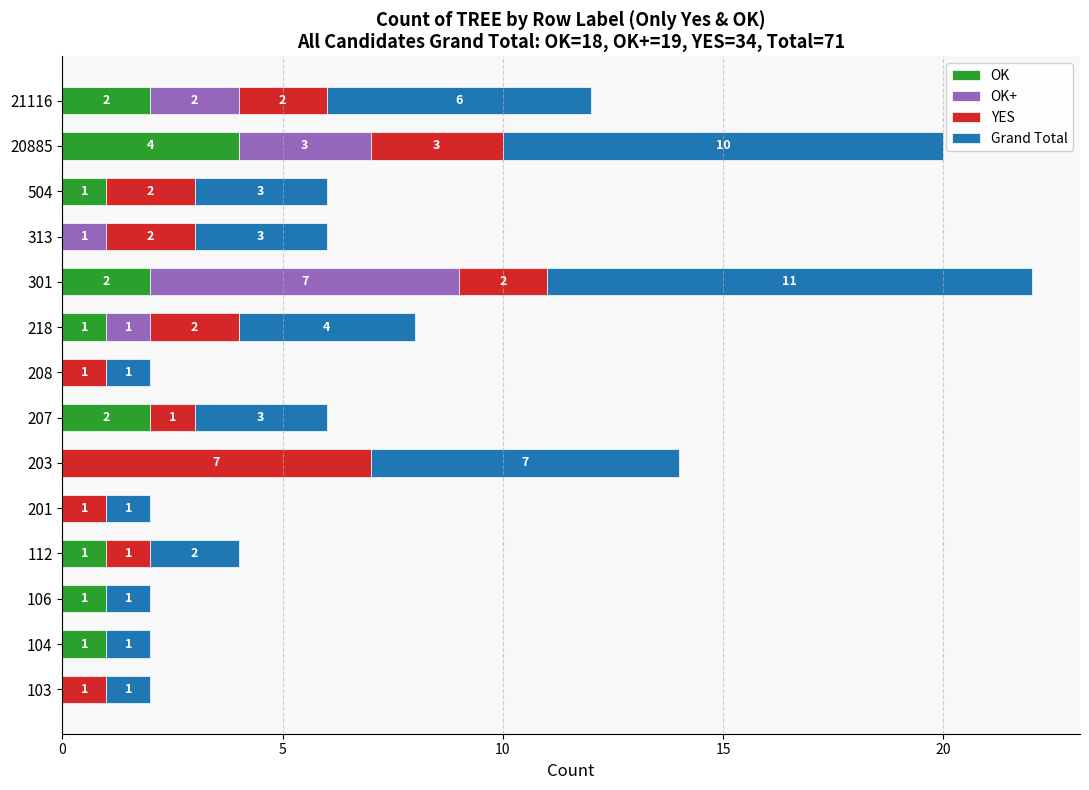

Which category has the highest value in the OK series?

20885